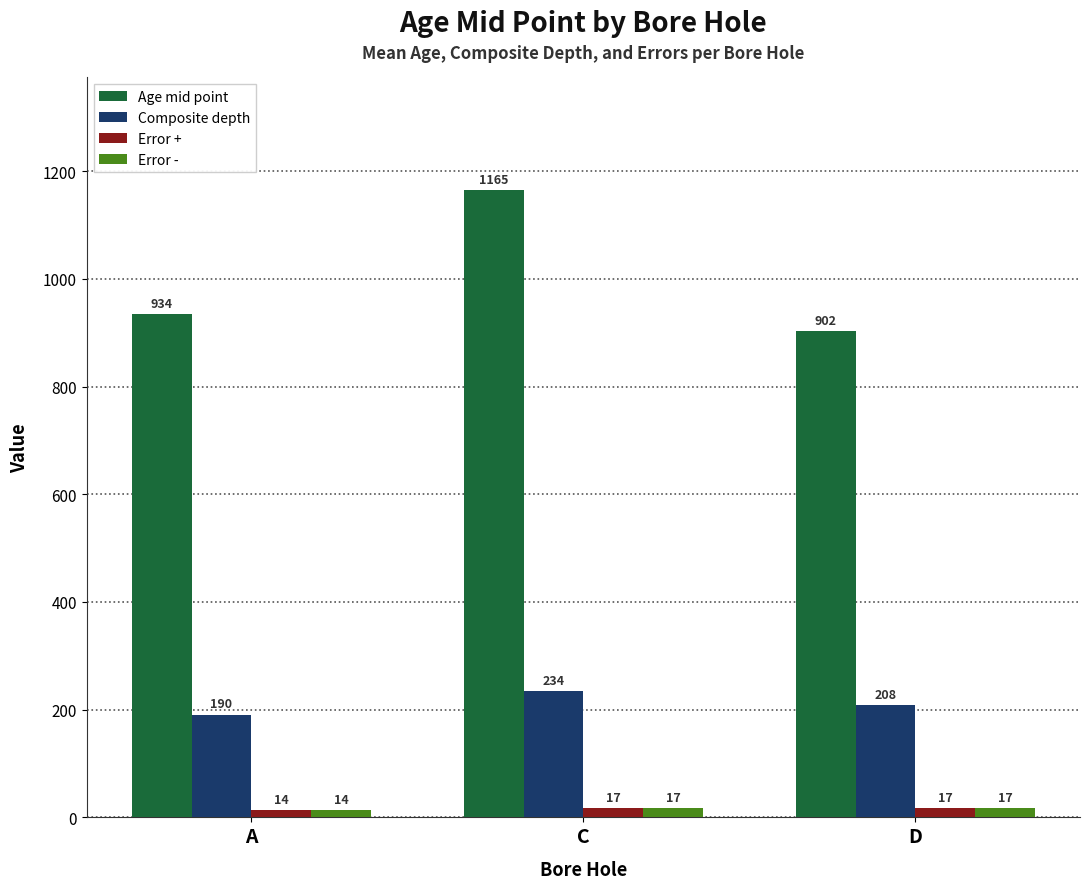

Where is Age mid point nearest to the value 1033?

A